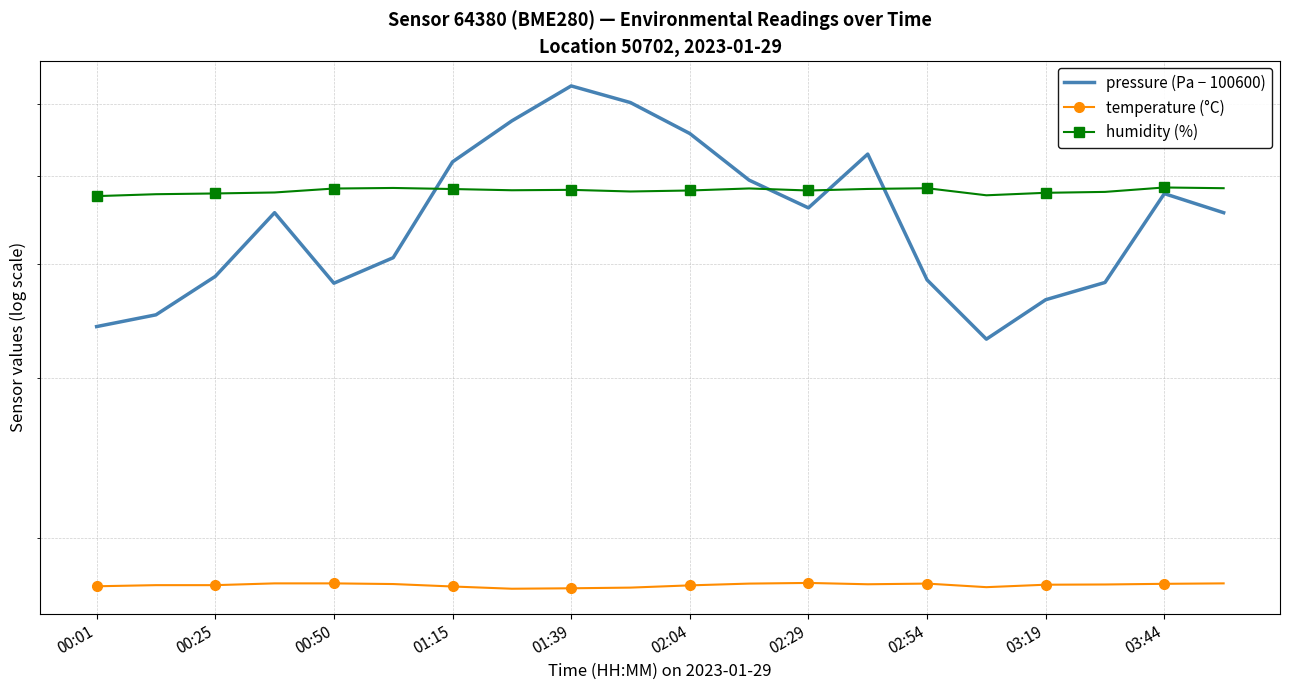

What is the average value of the temperature (°C) series?

17.7